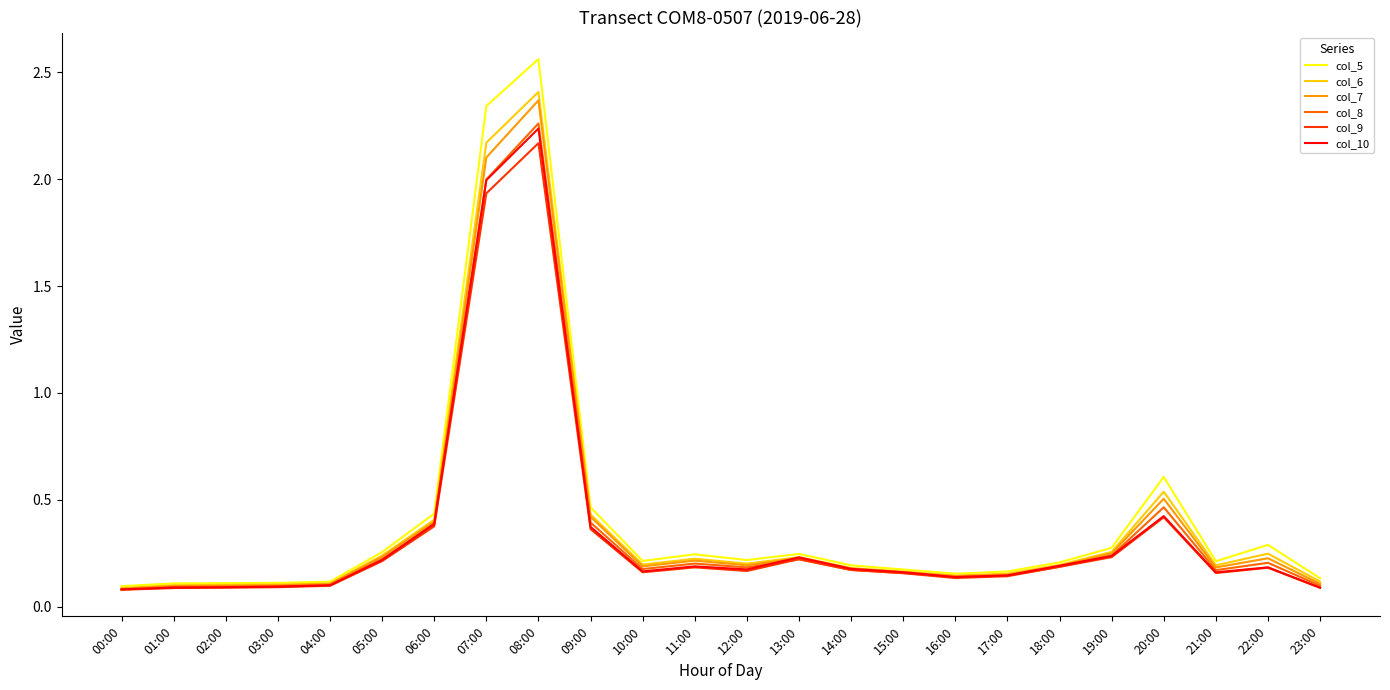

Is the value of col_9 at 02:00 greater than the value of col_7 at 22:00?

No